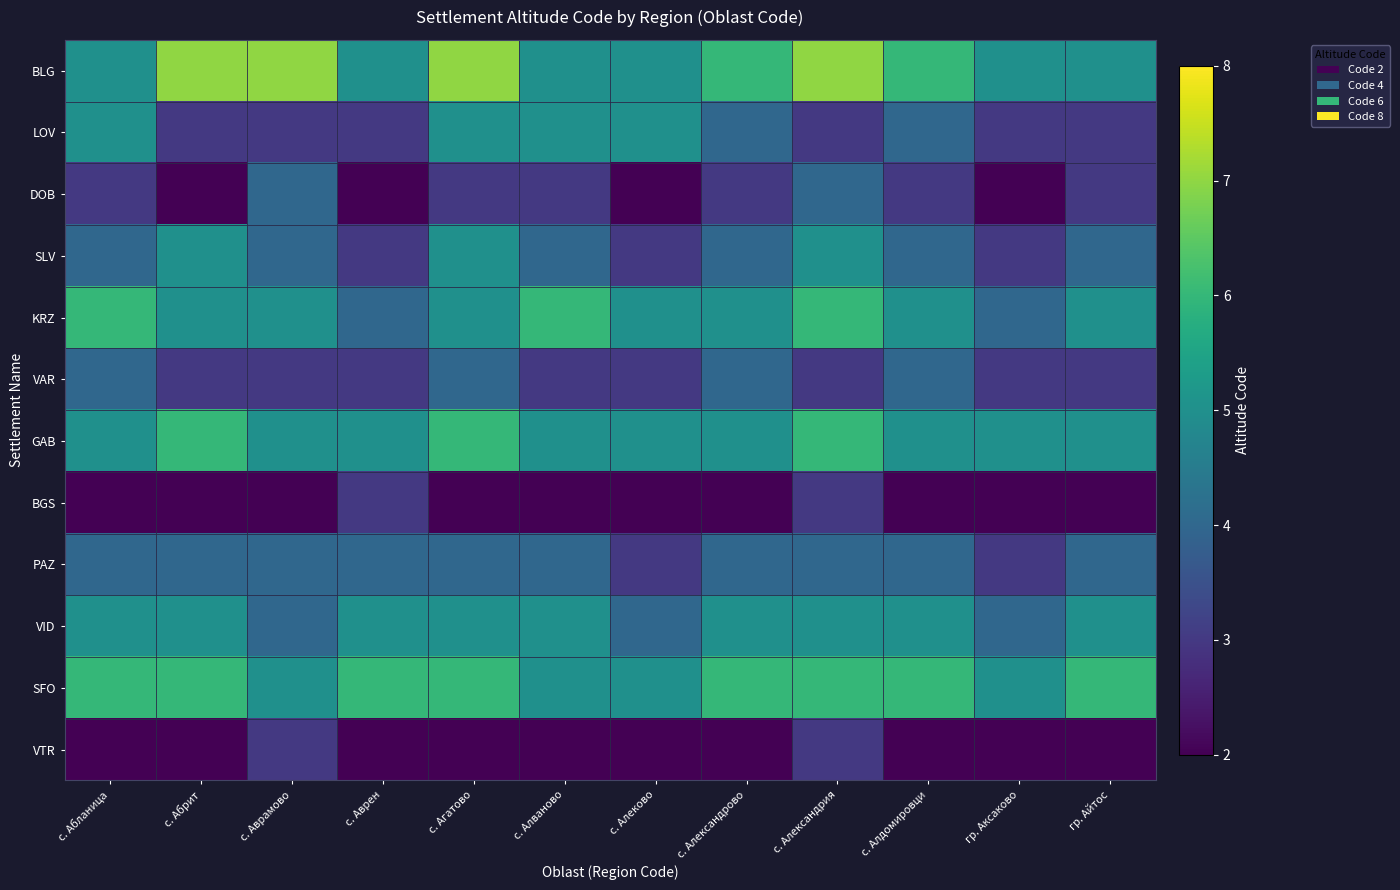

Which category has the lowest value across all series?

с. Абрит